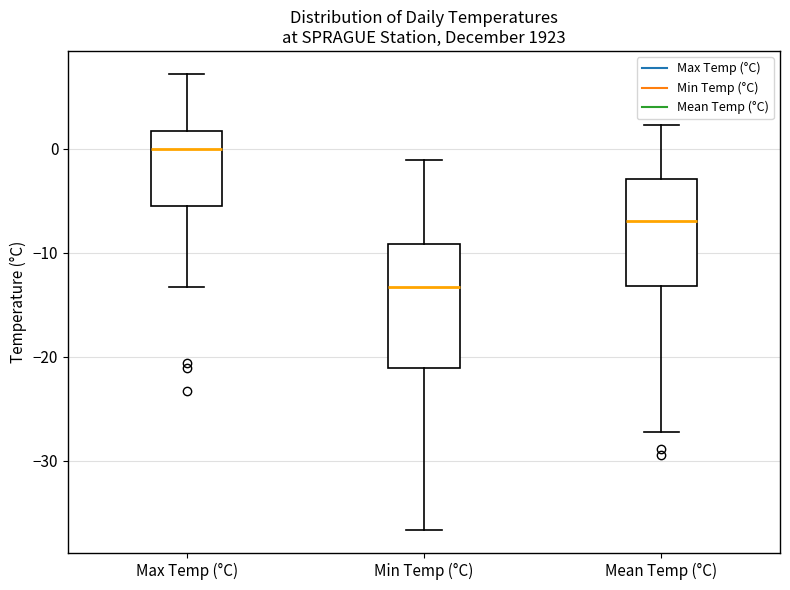

Where is the upper edge of the box for Min Temp (°C) on the y-axis? The values are not printed on the chart, so give them approximately, as read against the axis.

-9